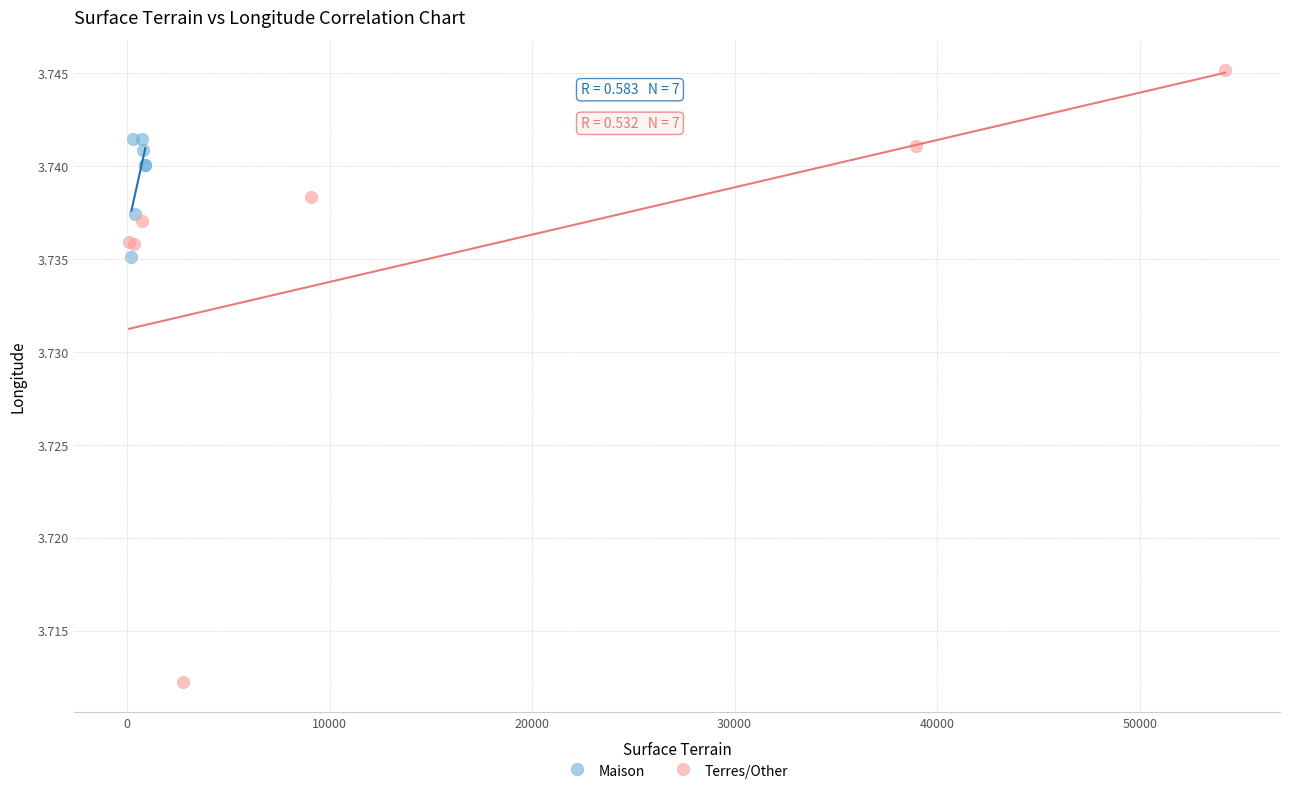

Which series reaches the maximum Y coordinate?

Terres/Other